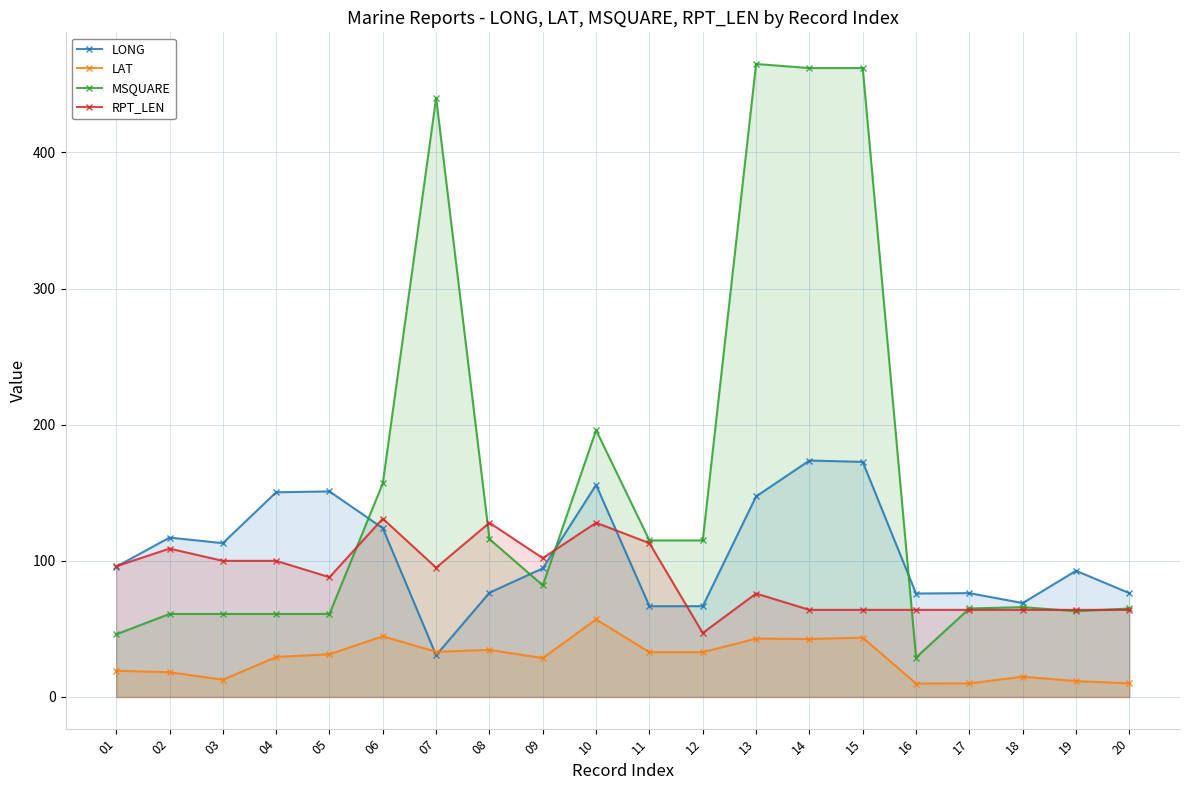

True or false: MSQUARE and LAT intersect in this chart.

False